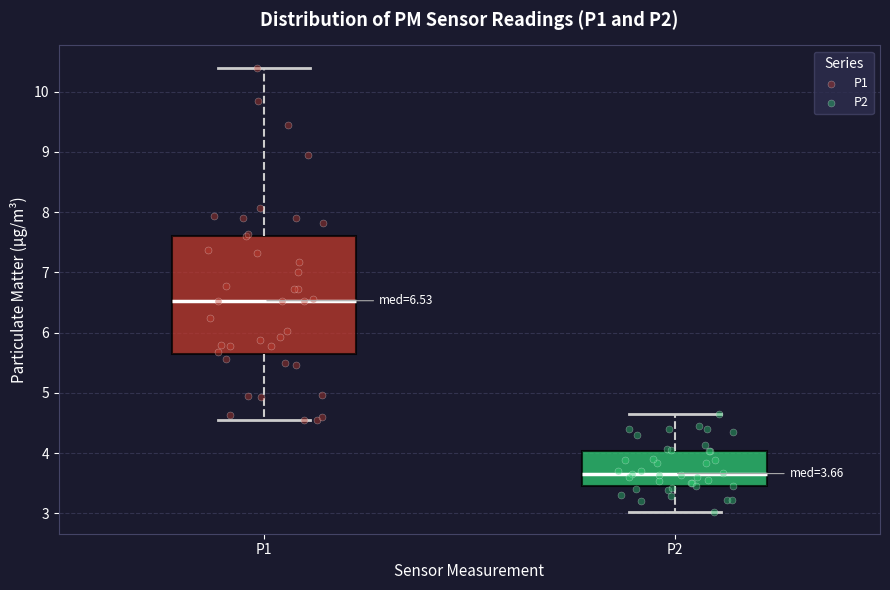

Which box has the lowest median line?

P2